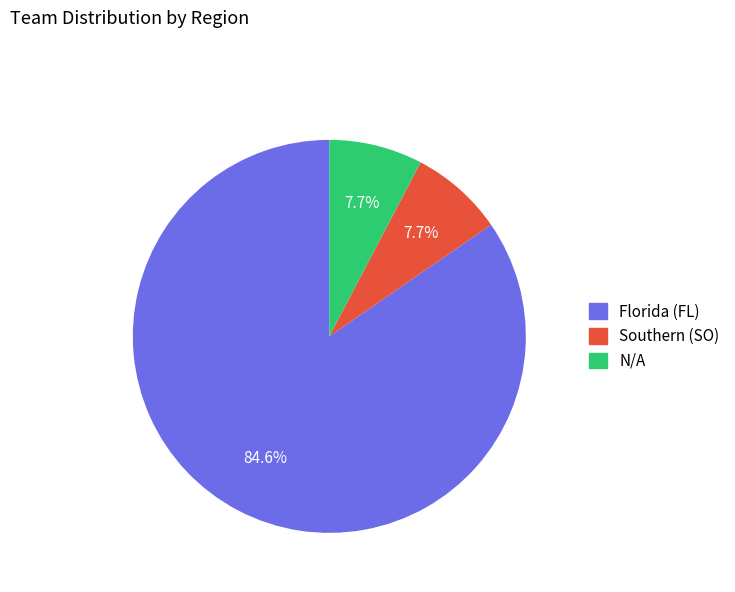

Does N/A account for over 50% of the chart?

No